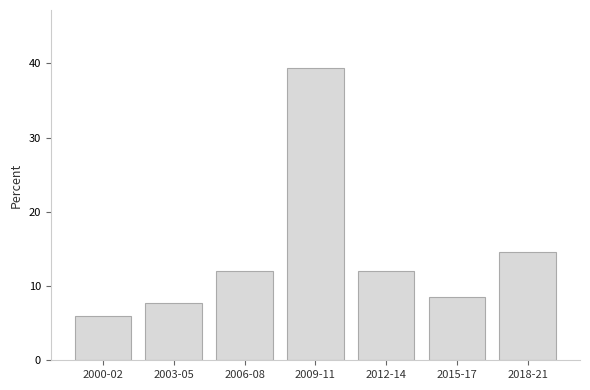

Reading left to right, what are all the values shown in this chart?

2000-02=6.0	2003-05=7.7	2006-08=12.0	2009-11=39.3	2012-14=12.0	2015-17=8.5	2018-21=14.5